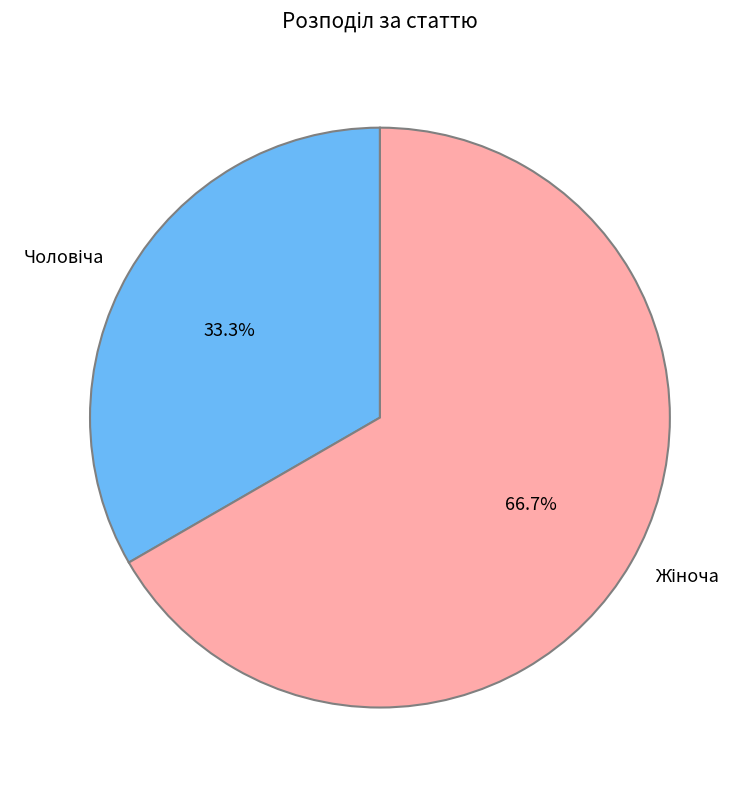

Does any single category account for the majority?

Yes